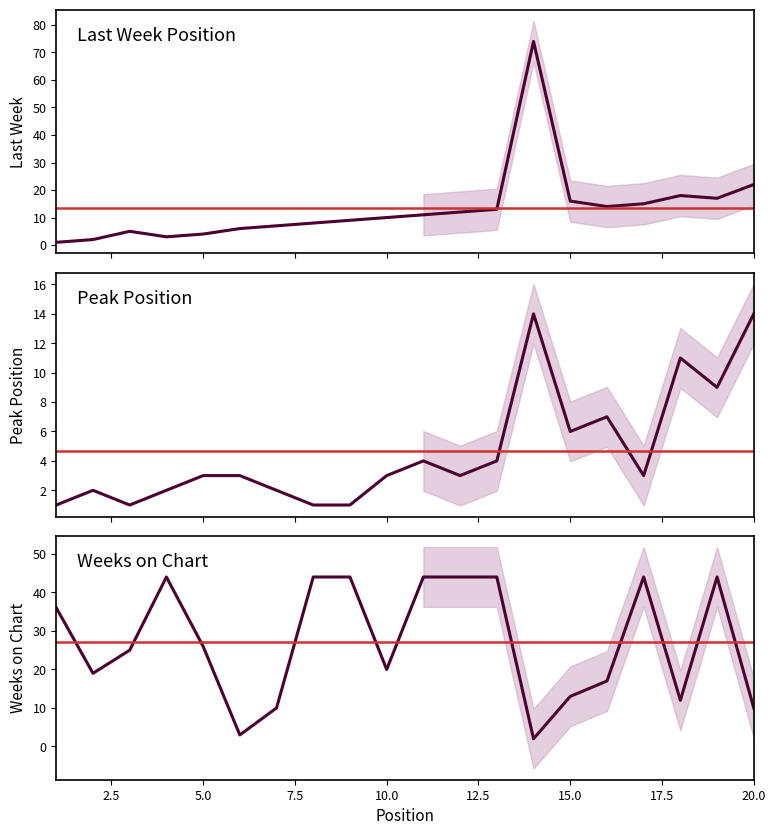

How many interior local peaks does the Last Week series have?

3